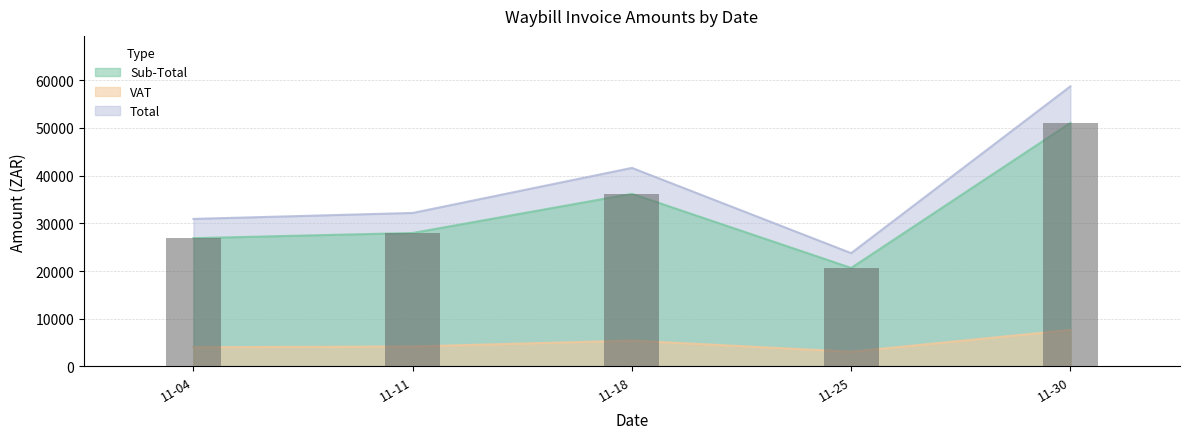

What value does the data have at 11-30?

51046.6